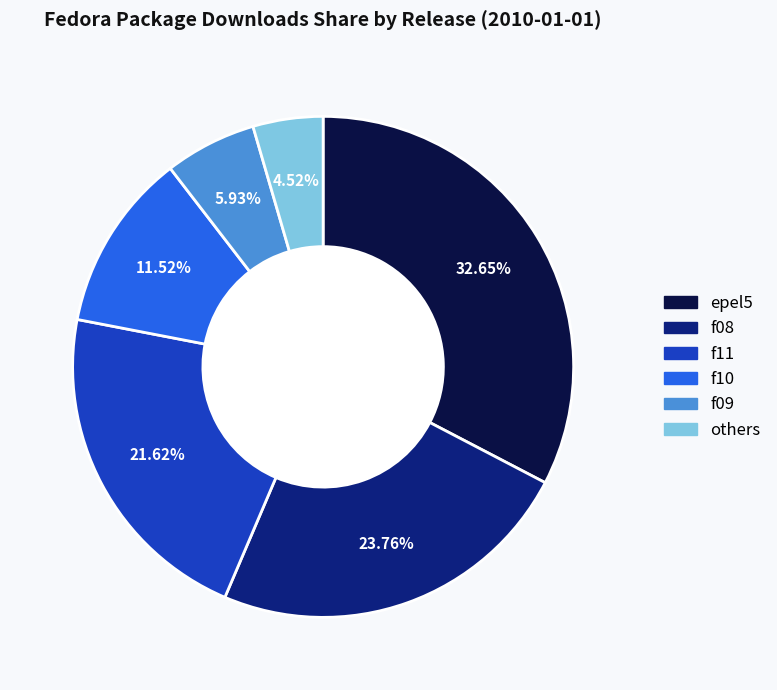

Count the number of slices in the pie.

6